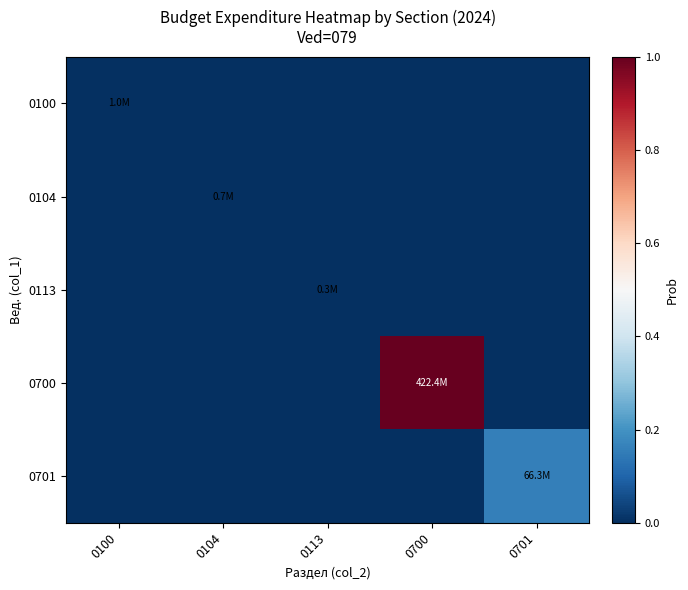

Which label corresponds to the smallest value in the chart?

0104